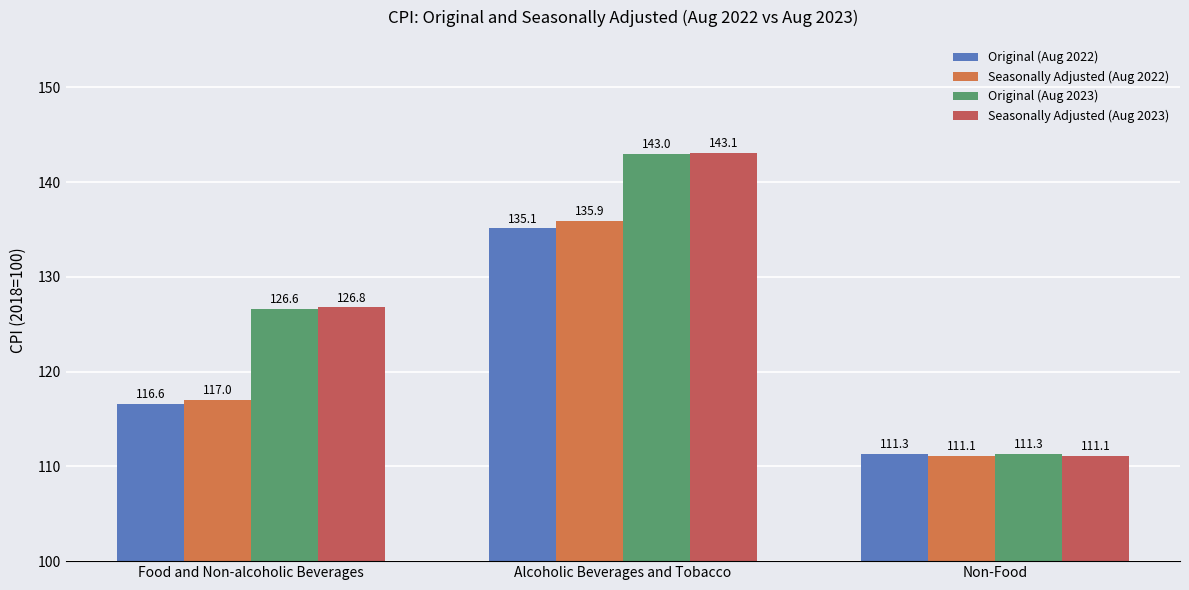

Which has a higher value, Alcoholic Beverages and Tobacco or Non-Food?

Alcoholic Beverages and Tobacco